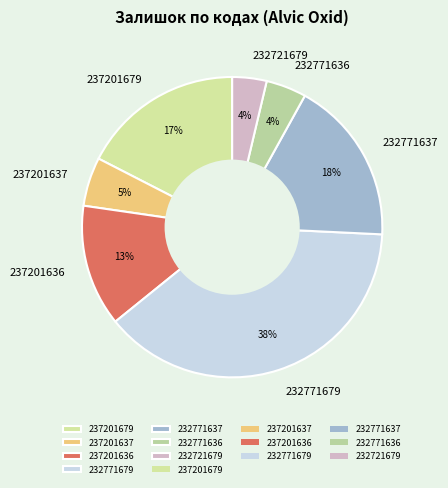

Is it true that 232771637 is 18% of the pie?

True